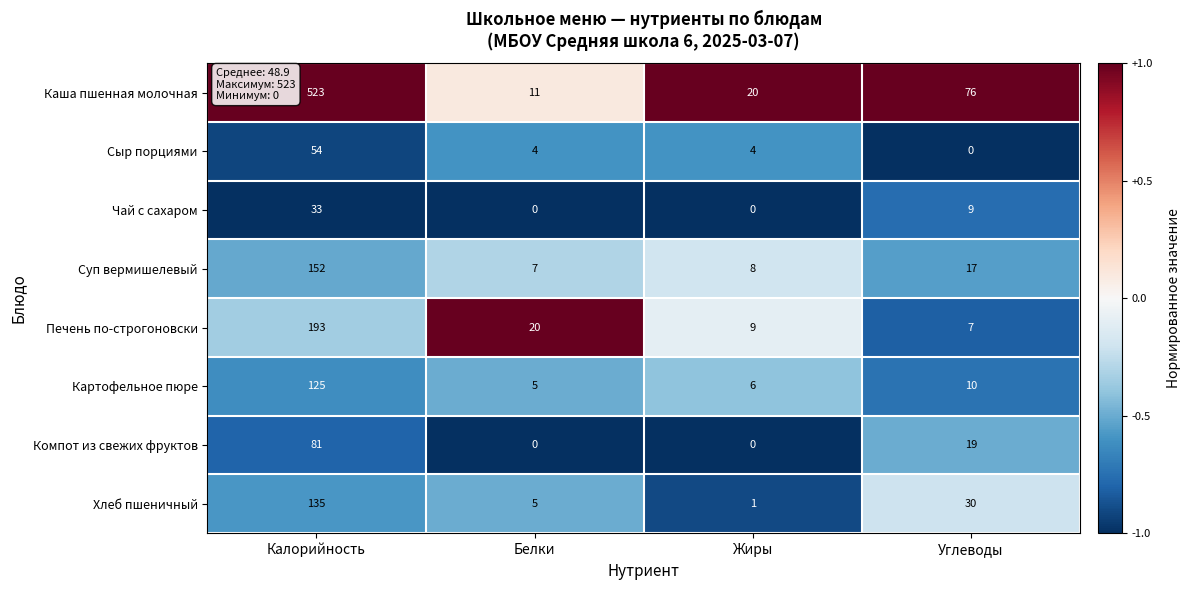

At which category is the sum across all series the highest?

Калорийность